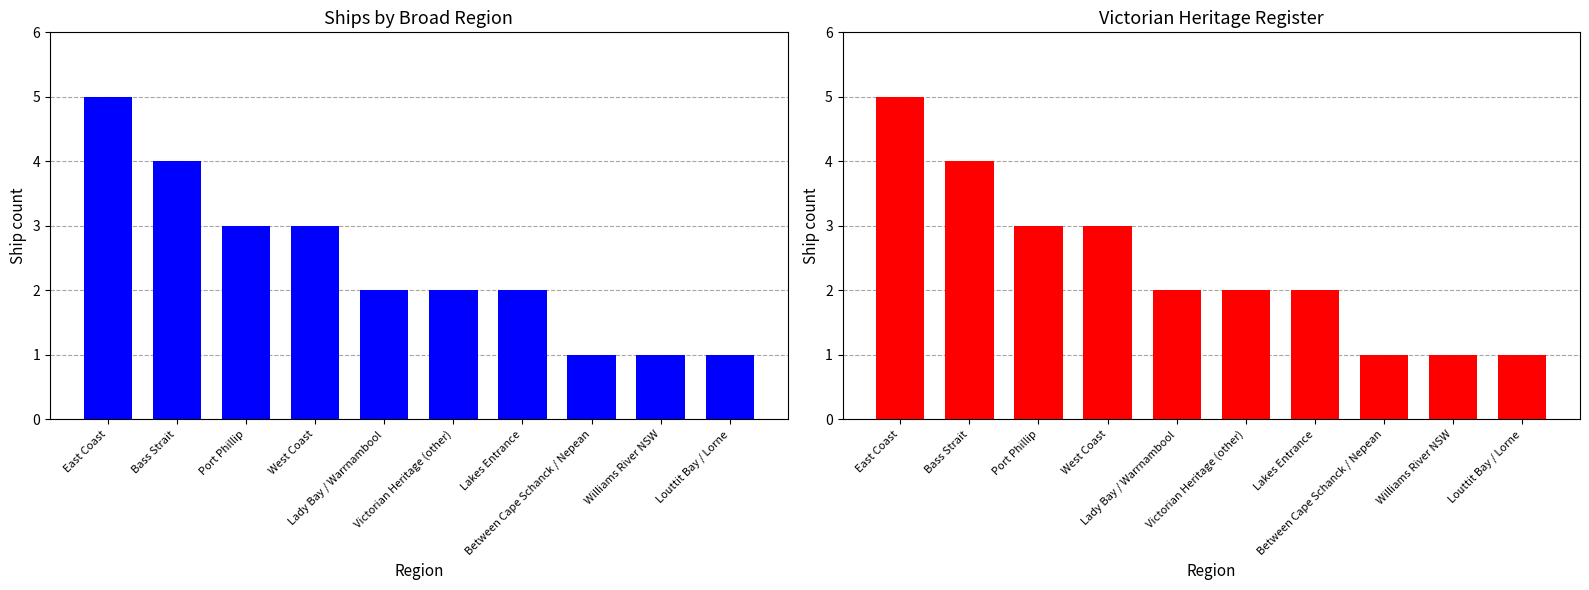

How many distinct data groups are displayed?

2